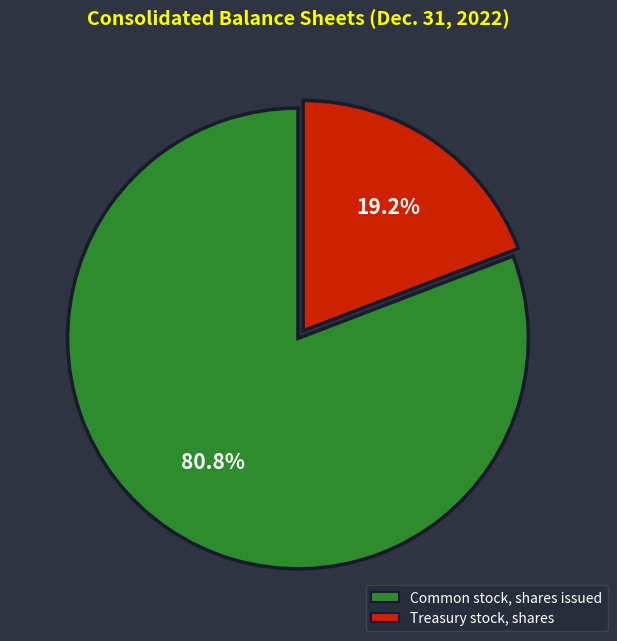

What is the total percentage of Common stock, shares issued and Treasury stock, shares?

100.0%